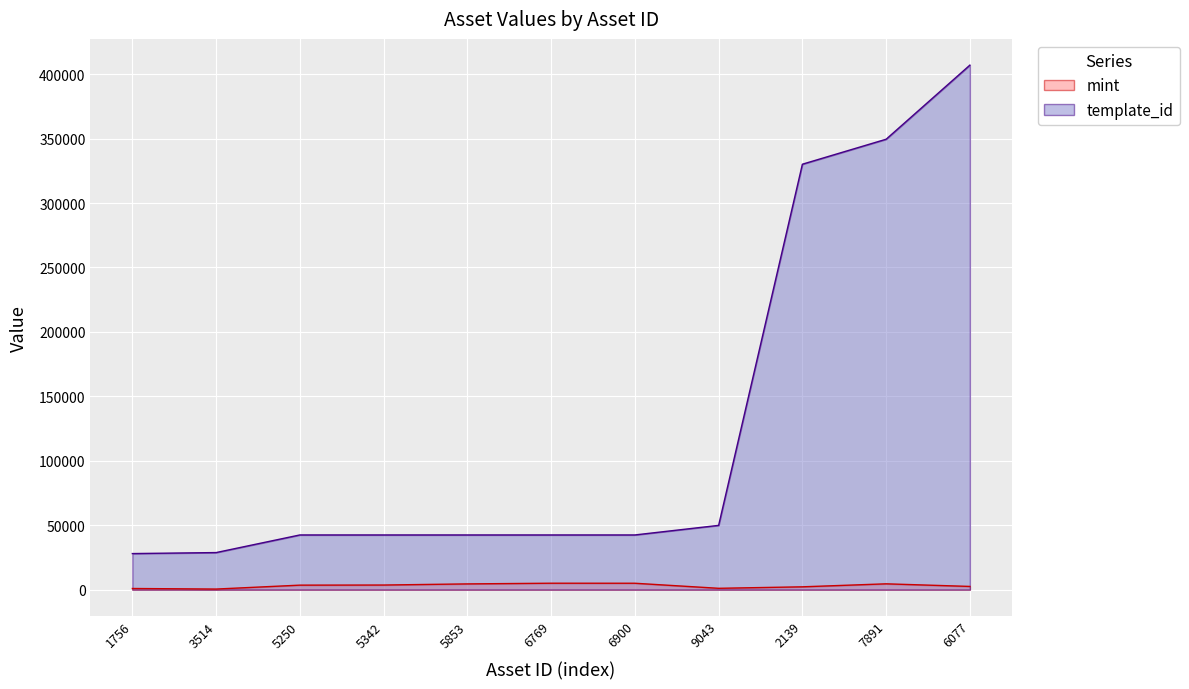

How many lines are shown in the chart?

2